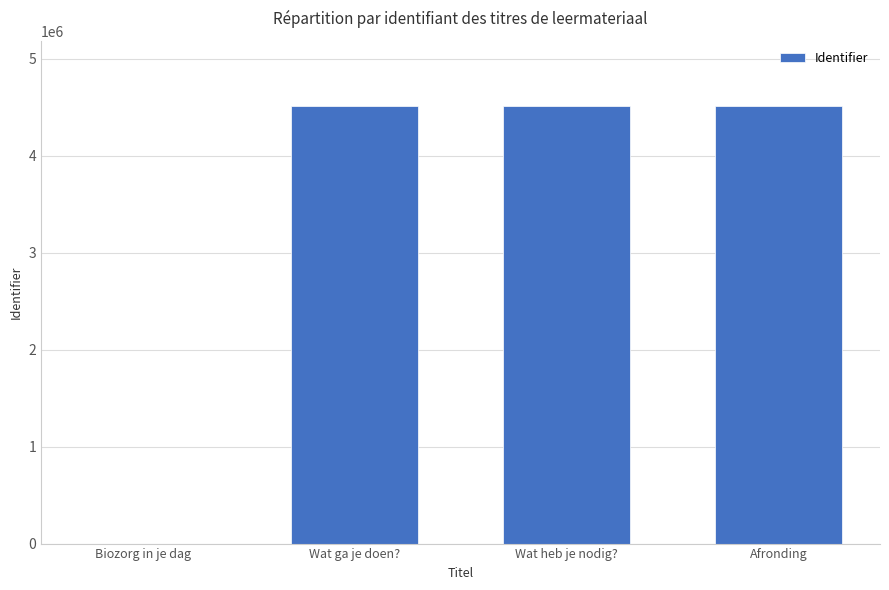

What is the sum of the values at Biozorg in je dag and Wat ga je doen??

4507925